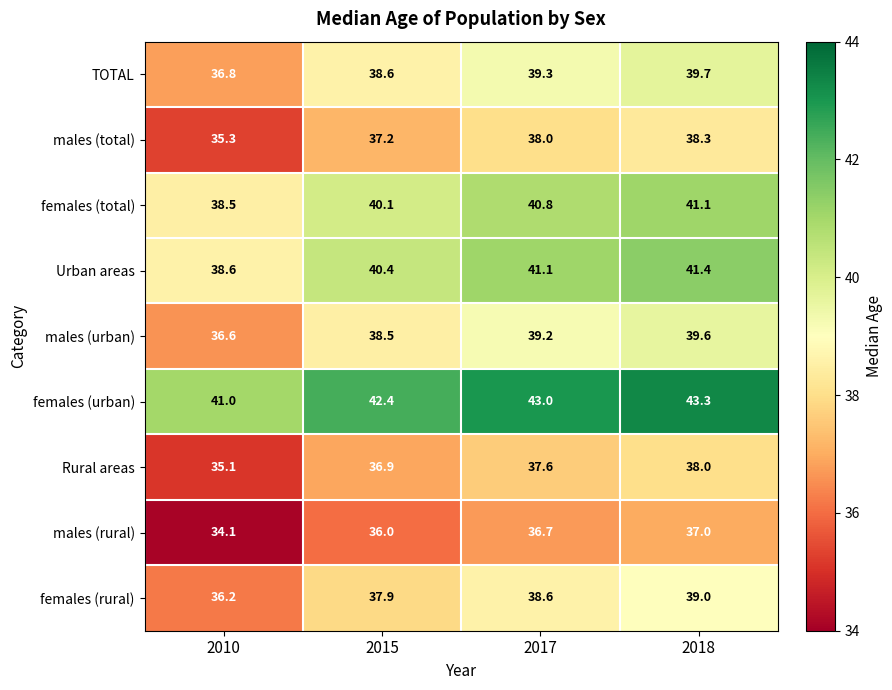

What is the difference between the maximum and minimum values in the Urban areas series?

2.8